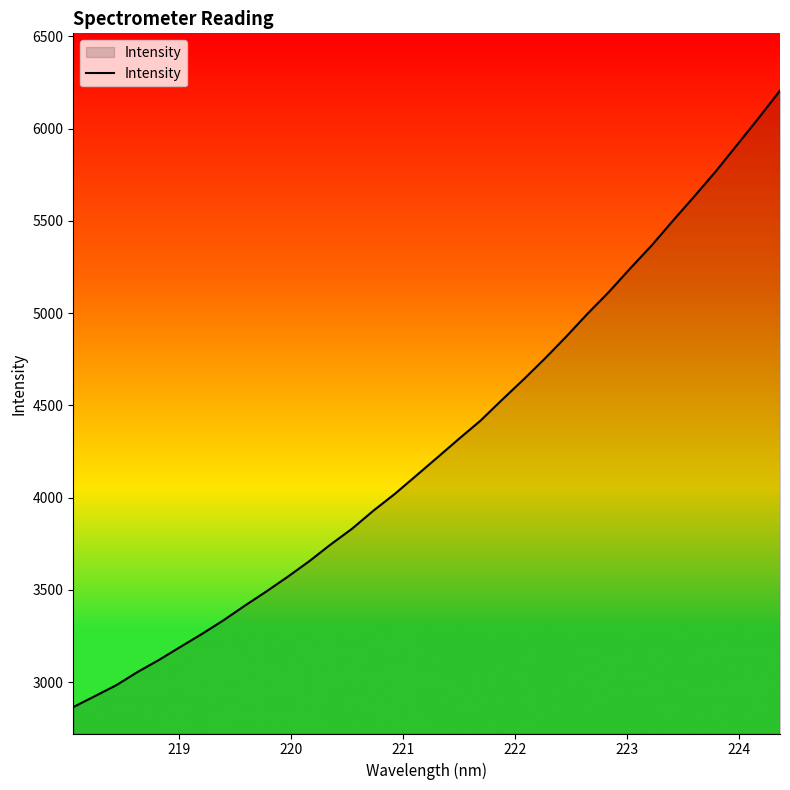

What is the smallest value displayed?

2865.0